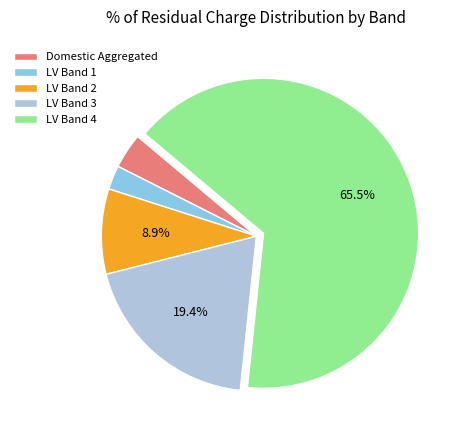

What is the ratio of the value at LV Band 1 to the value at Domestic Aggregated?

0.7